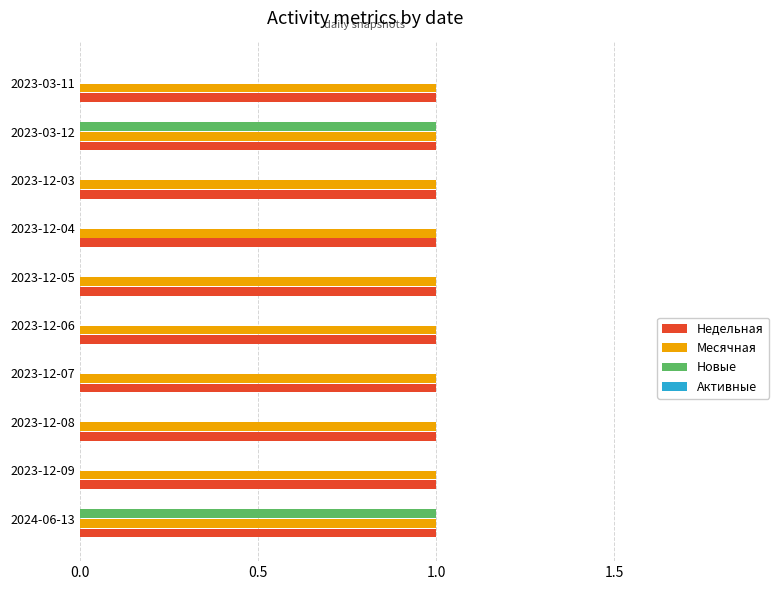

Is the value of Месячная at 2024-06-13 greater than the value of Новые at 2023-12-06?

Yes